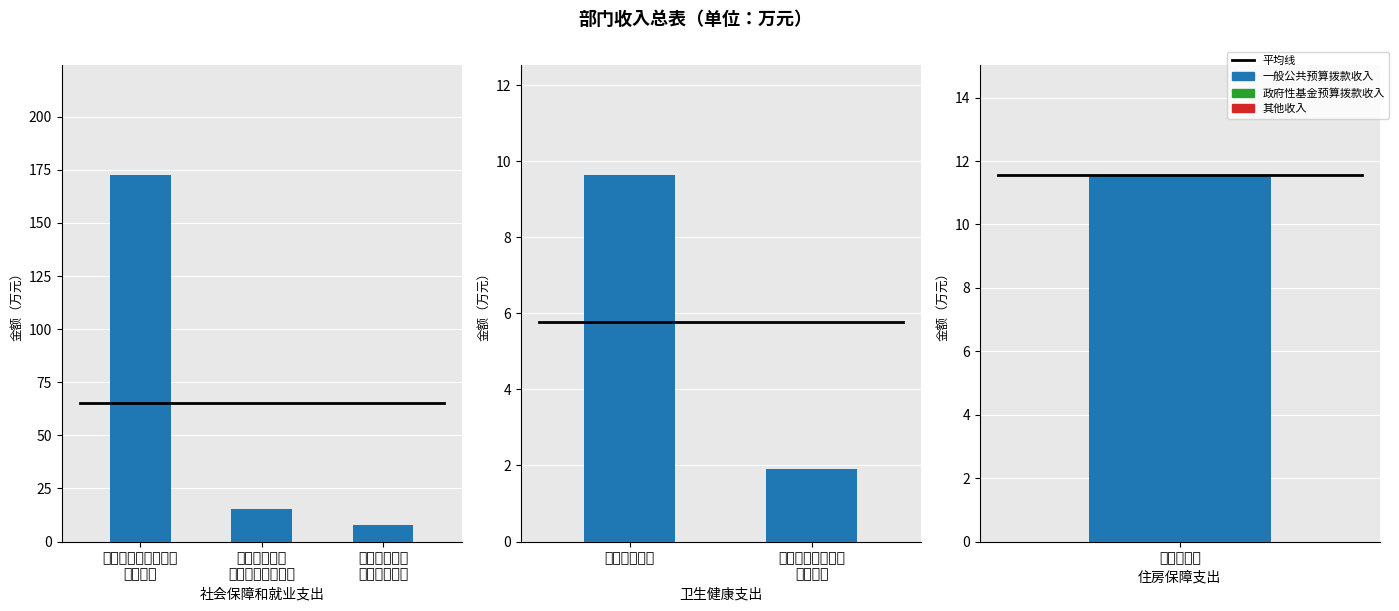

Are the bars horizontal?

No